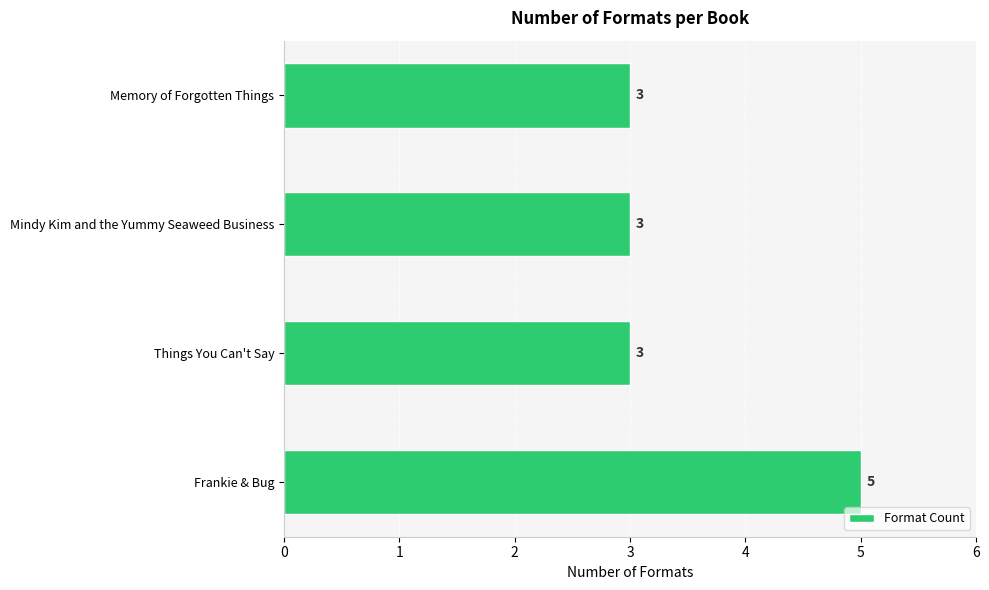

Reading bottom to top, what are all the values shown in this chart?

Frankie & Bug=5	Things You Can't Say=3	Mindy Kim and the Yummy Seaweed Business=3	Memory of Forgotten Things=3